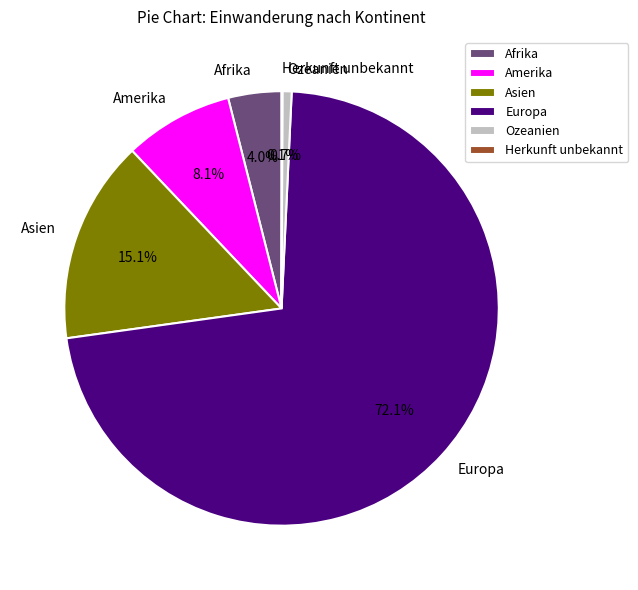

Which slice is the largest?

Europa